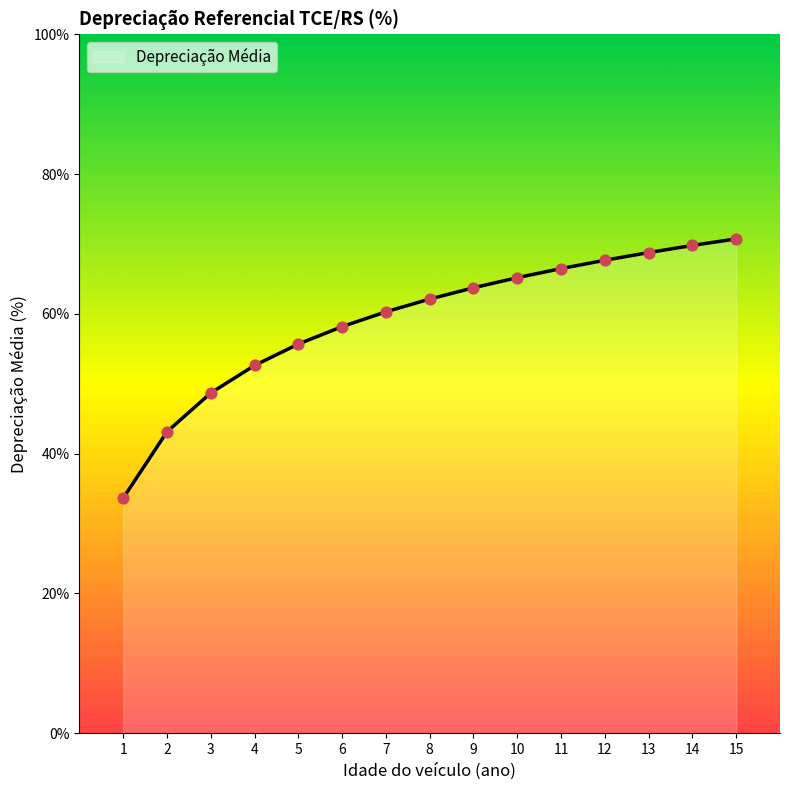

What is the change in value from 7 to 15?

+10.4